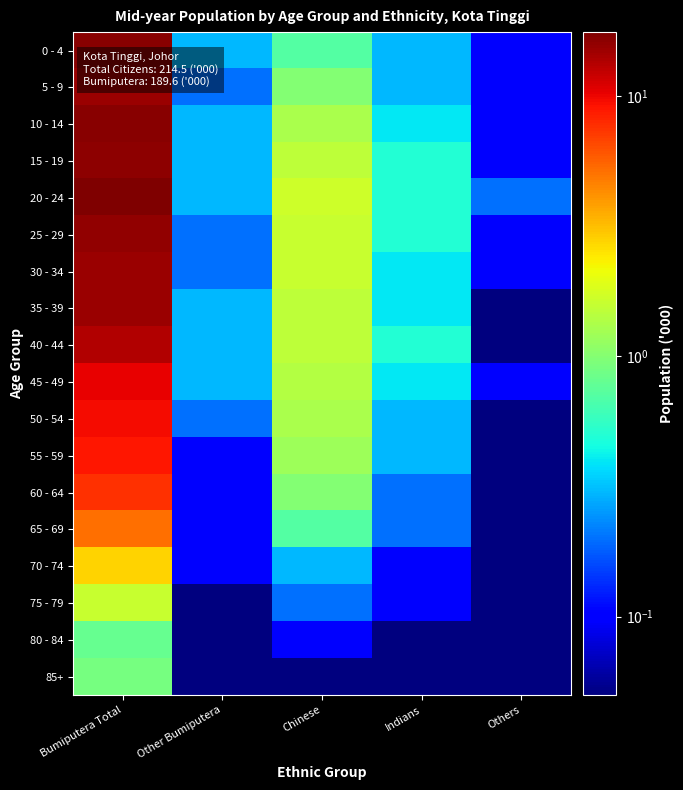

What is the spread (max minus min) of values at Bumiputera Total?

16.8